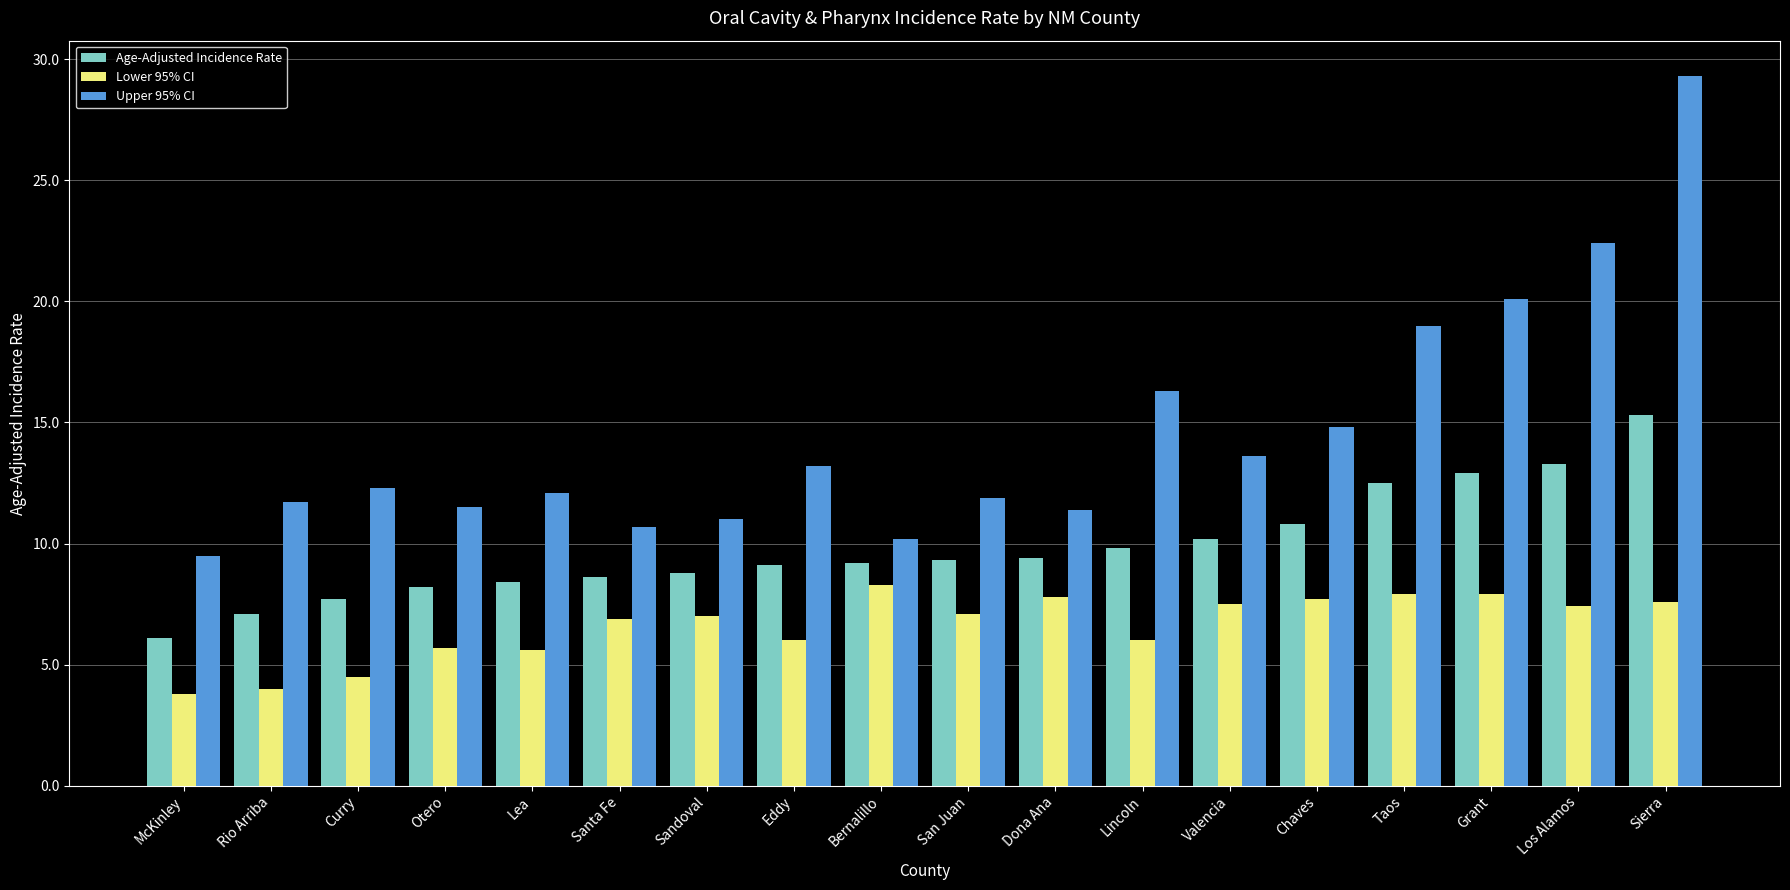

Rank the series by their average value, from highest to lowest.

Upper 95% CI, Age-Adjusted Incidence Rate, Lower 95% CI